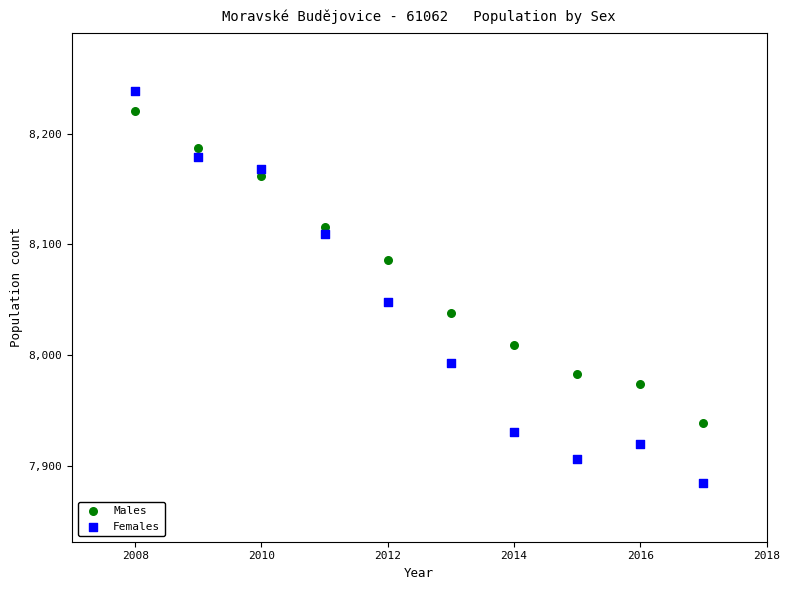

Which series reaches the minimum Y coordinate?

Females